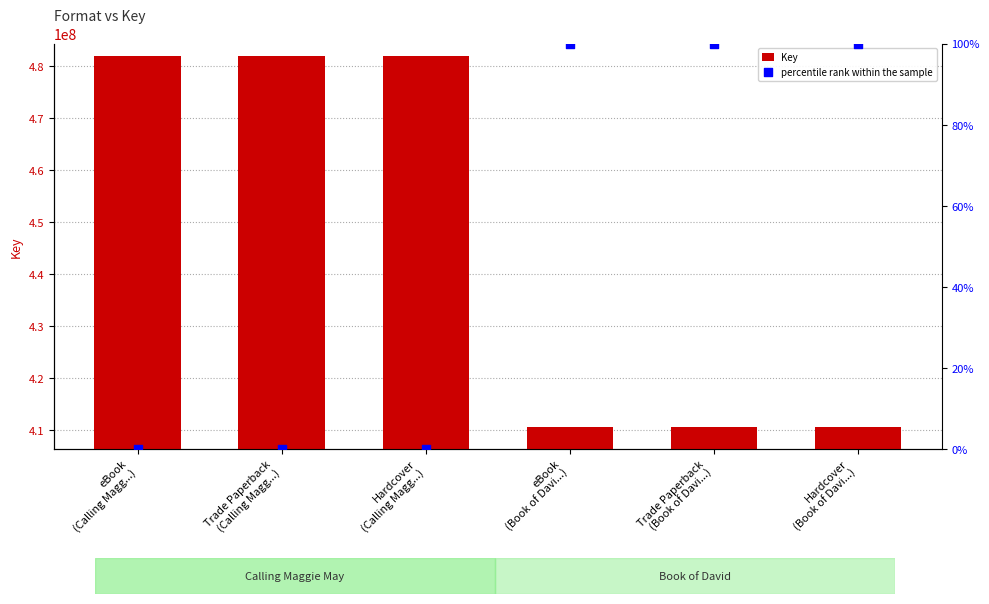

At how many categories does at least one series exceed 453577130?

3